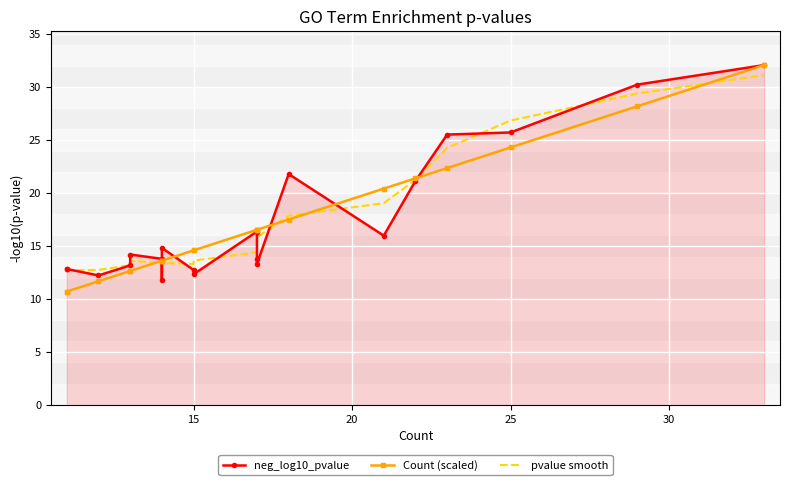

At 13, list the series in order from largest to smallest.

neg_log10_pvalue, pvalue smooth, Count (scaled)